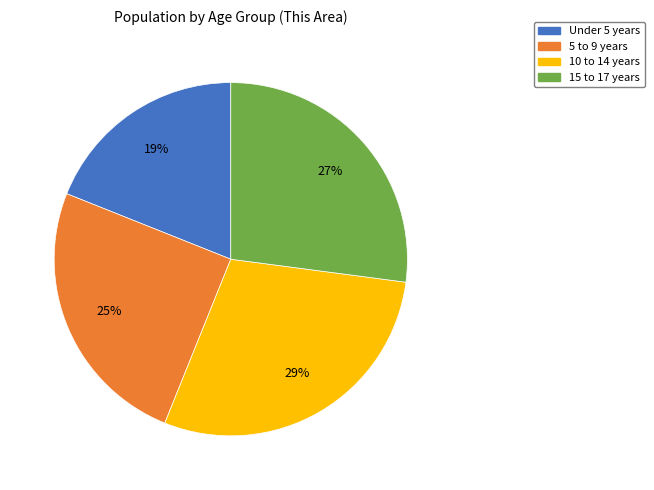

Is there a majority slice in this chart?

No